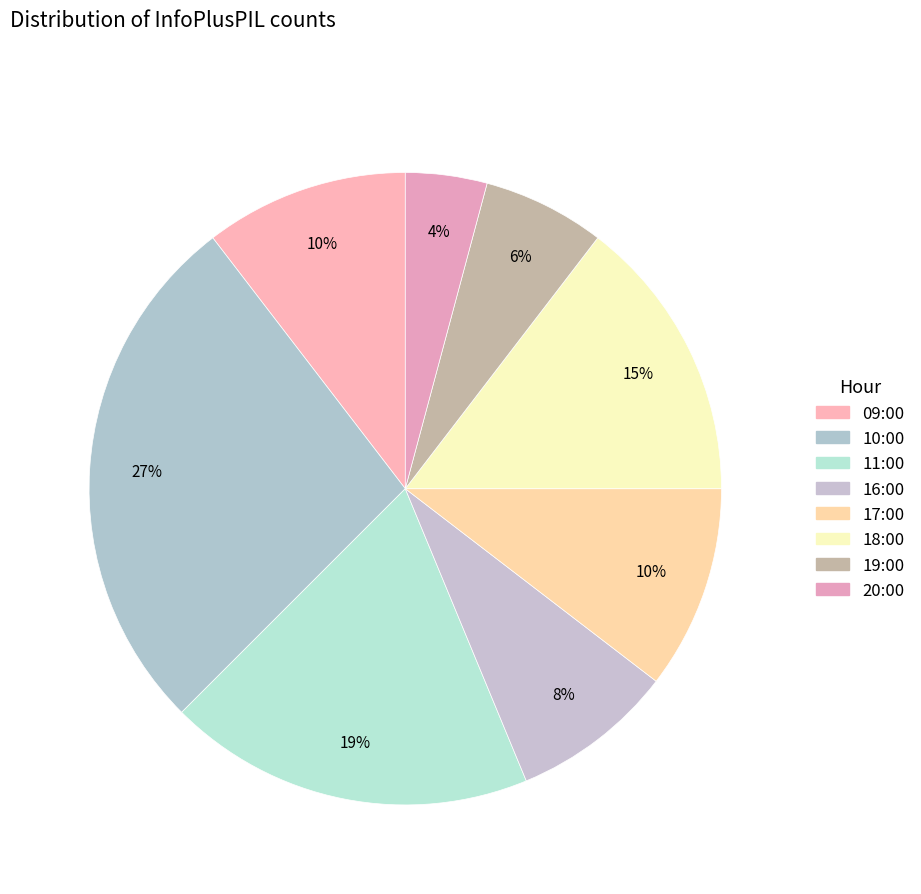

What is the largest slice in the pie chart?

10:00